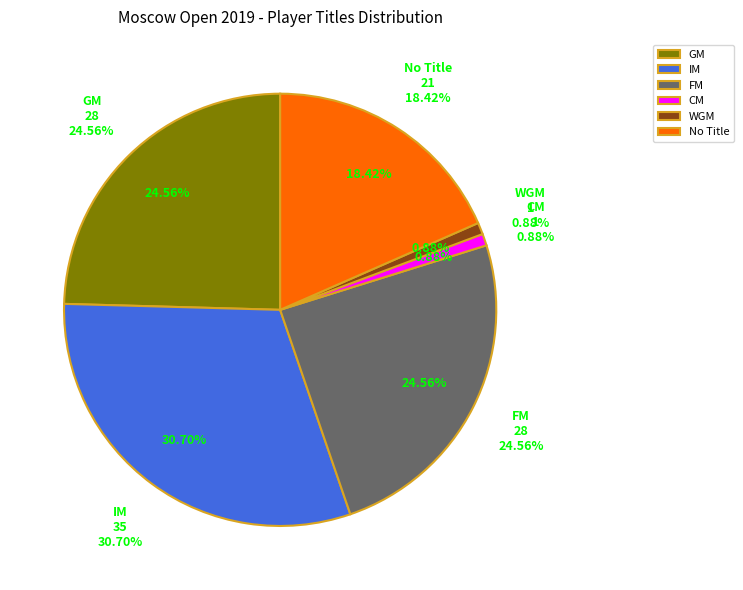

To the nearest percent, what is the difference between the GM and  slice percentages?

6%